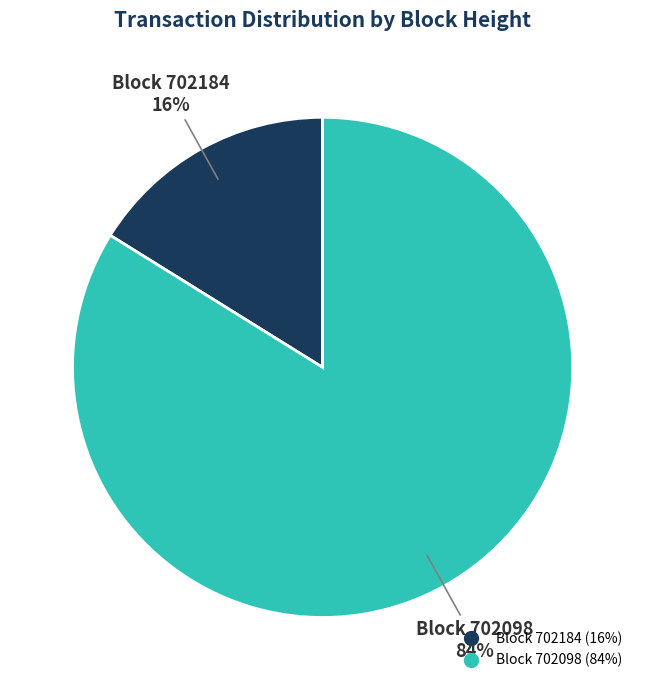

To the nearest percent, what is the average slice percentage?

50%